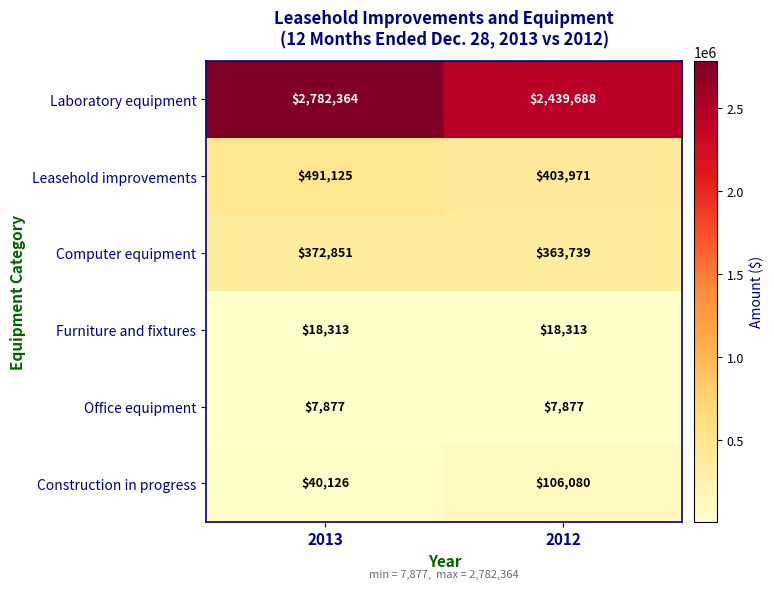

Read the Construction in progress value at 2013, to the nearest 10.

40130